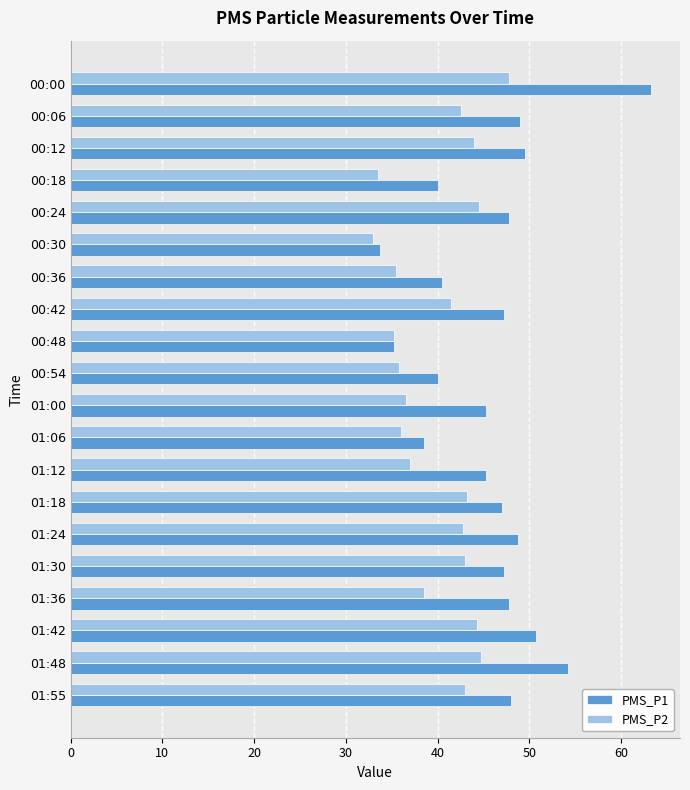

Which series has the largest range (max minus min)?

PMS_P1